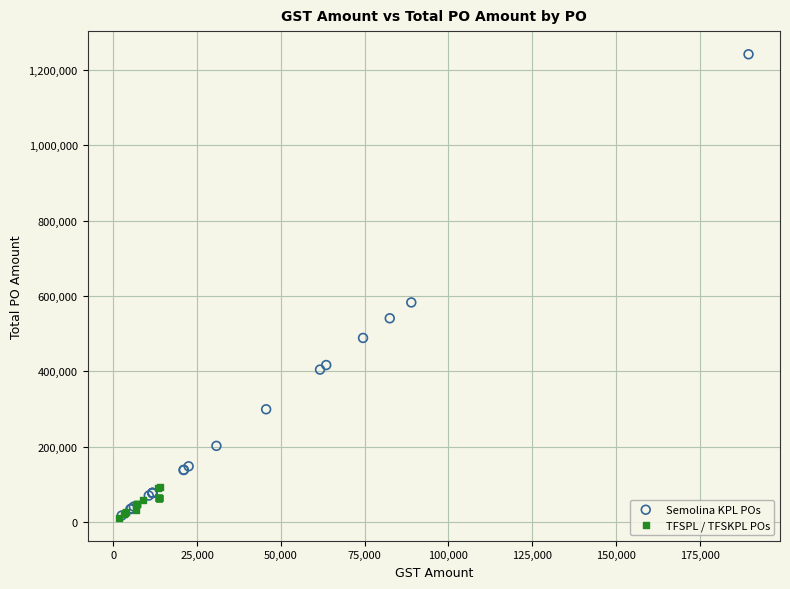

Which series has the largest Y range (max minus min)?

Semolina KPL POs